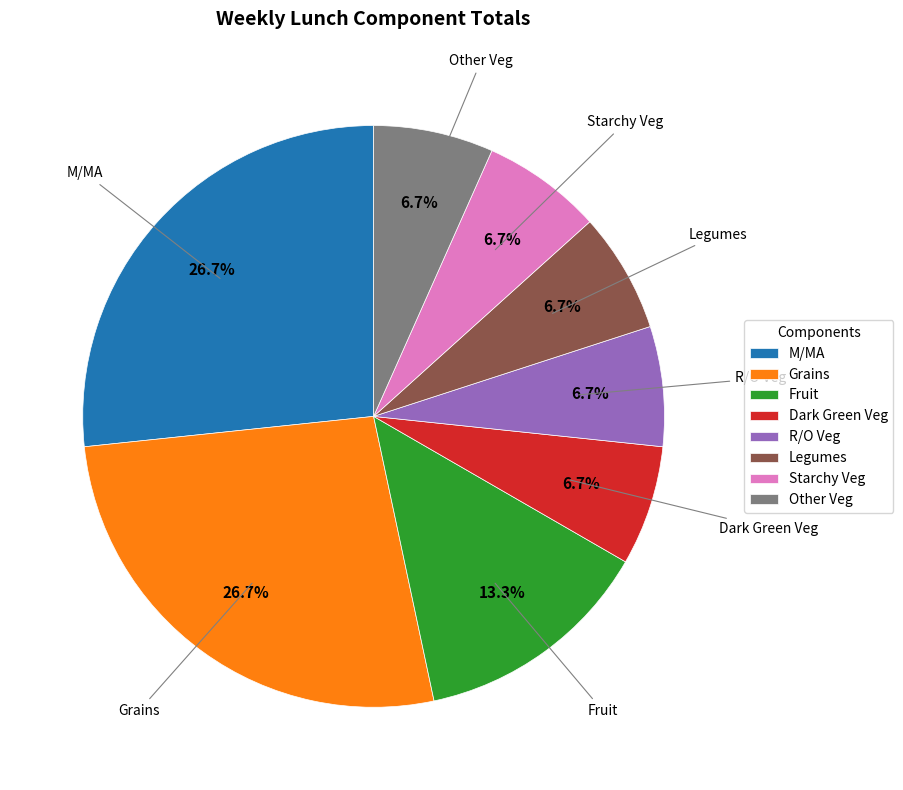

To the nearest percent, what is the combined percentage of Fruit and M/MA?

40%